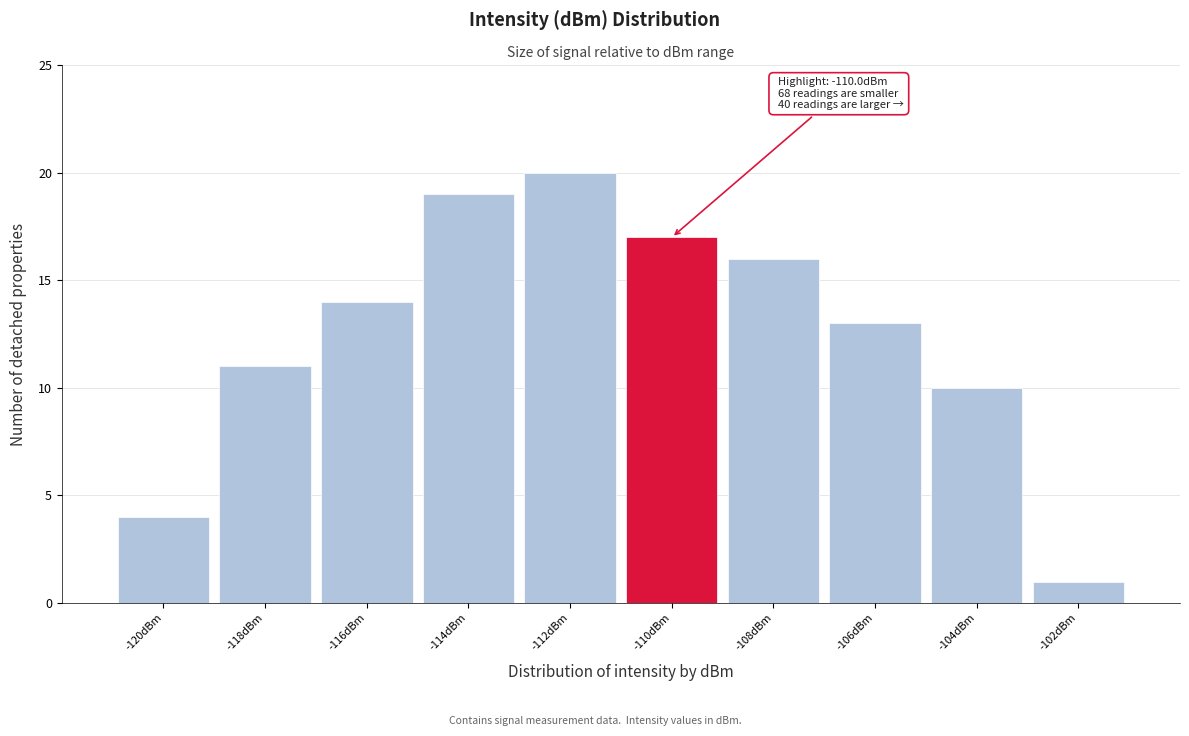

Reading left to right, list all the values displayed in this chart.

-120dBm=4	-118dBm=11	-116dBm=14	-114dBm=19	-112dBm=20	-110dBm=17	-108dBm=16	-106dBm=13	-104dBm=10	-102dBm=1